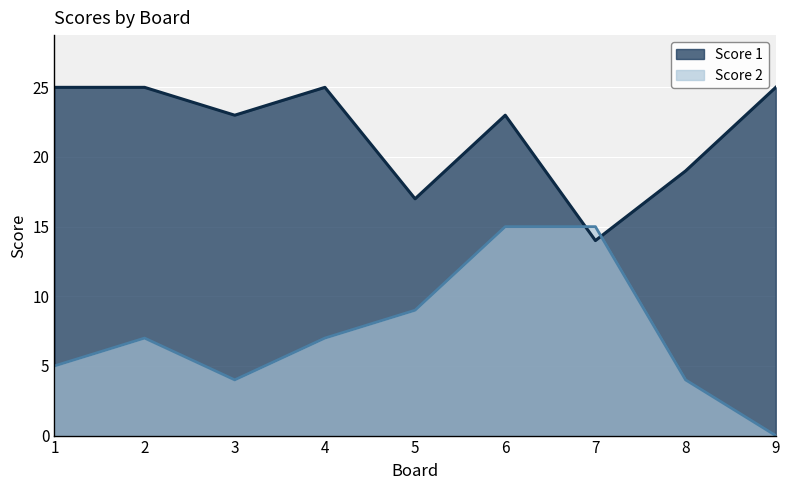

At which label does Score 2 reach its peak?

6